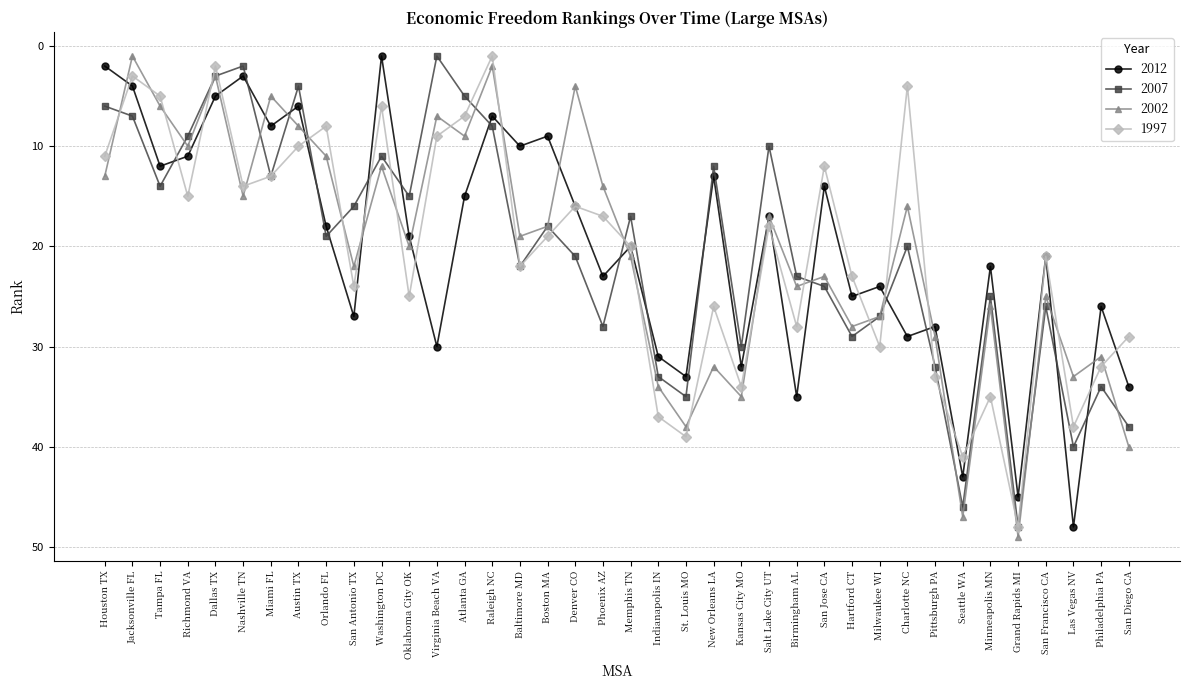

Which category has the highest value in the 2007 series?

Grand Rapids MI